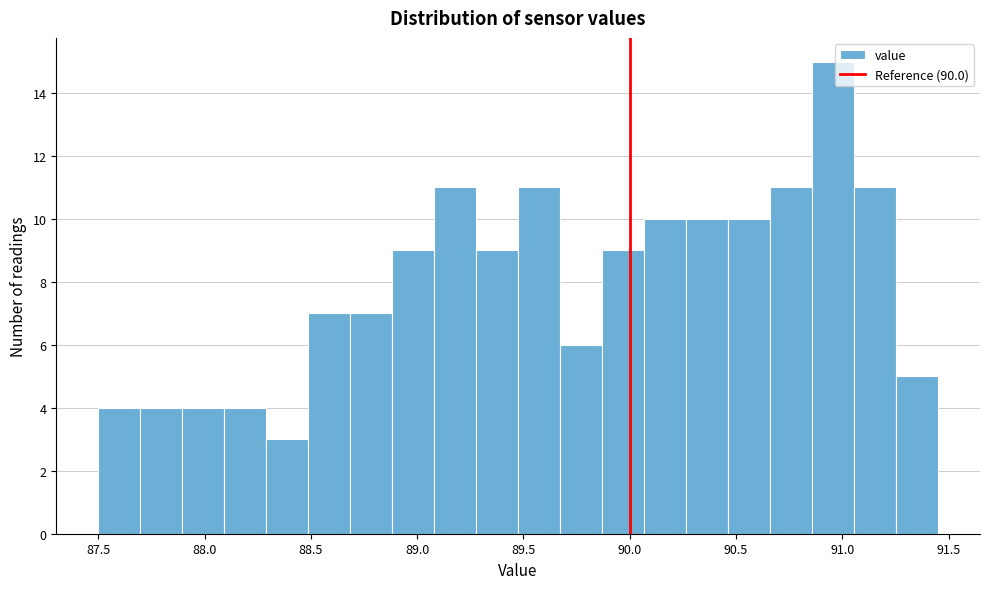

Read against the x-axis, roughly where is the centre of the tallest bar?

90.95